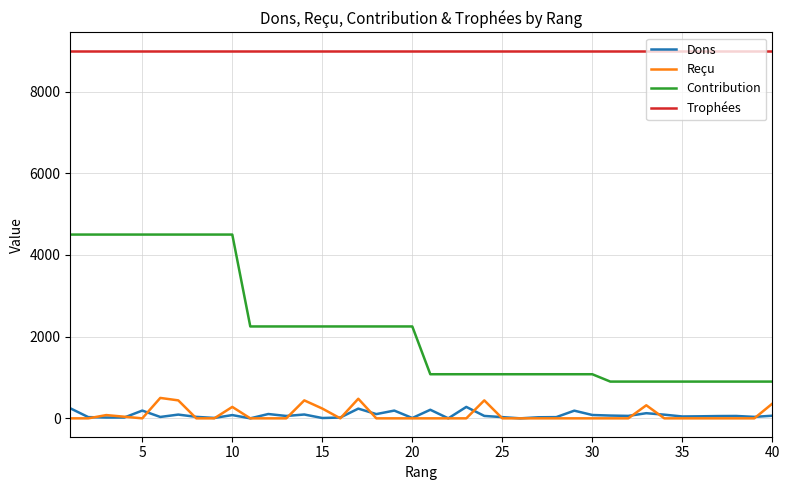

True or false: Reçu and Trophées intersect in this chart.

False